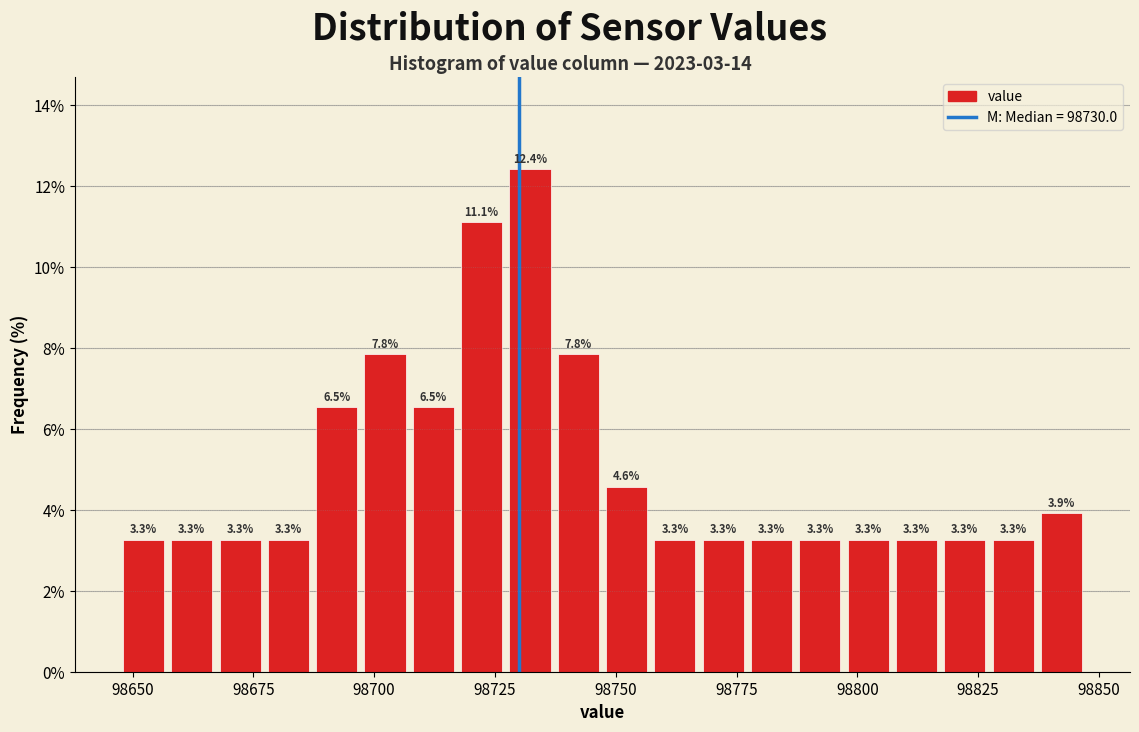

Around what value on the x-axis is the tallest bar? Give the approximate position of its centre, as read against the axis.

98730